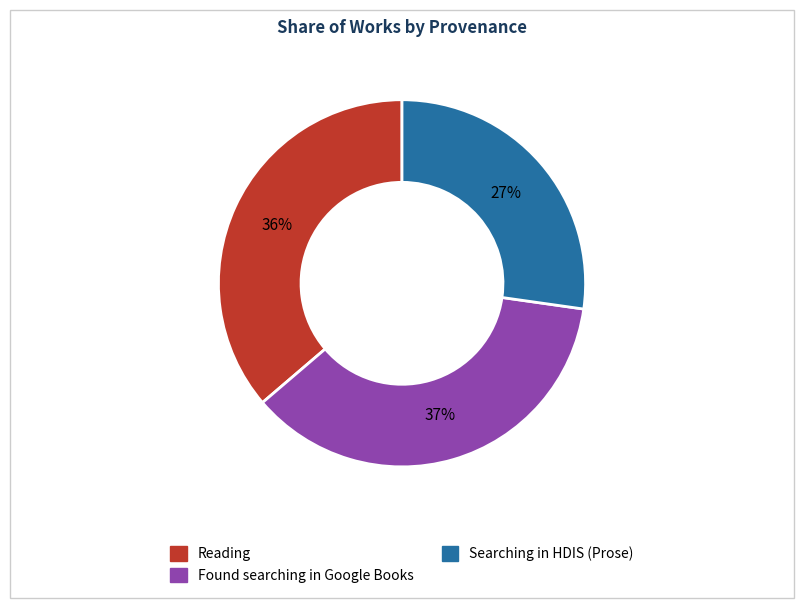

Do Searching in HDIS (Prose) and Found searching in Google Books together represent more than half of the pie?

Yes